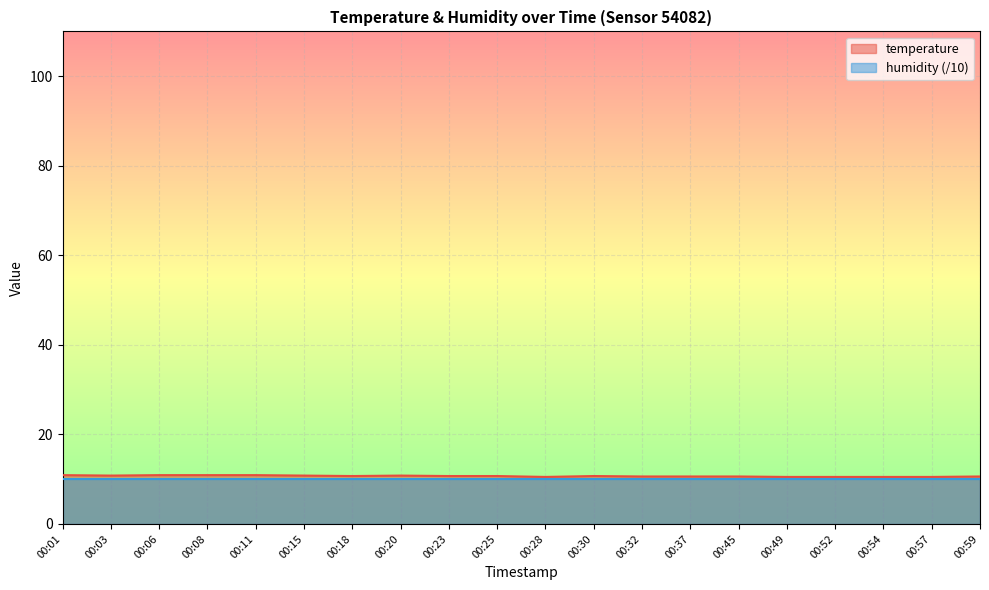

What is the value of the 19th point from the left?

10.5